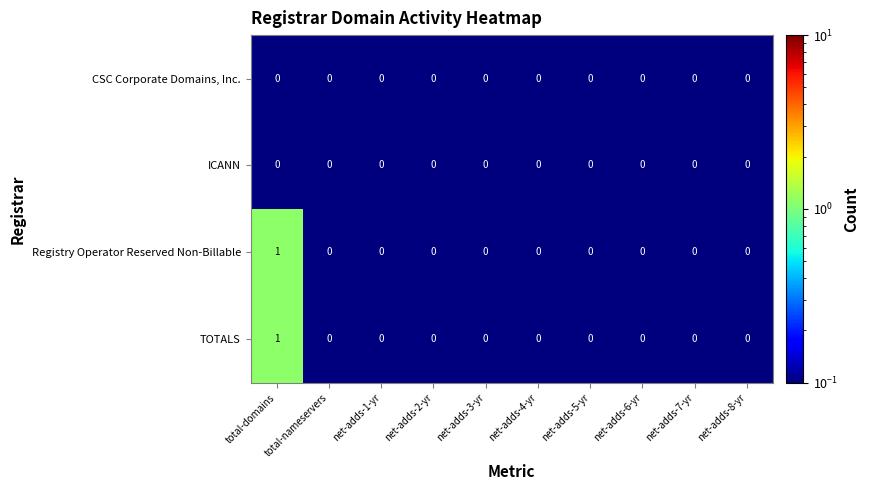

The value of Registry Operator Reserved Non-Billable at net-adds-8-yr is 0. True or false?

True